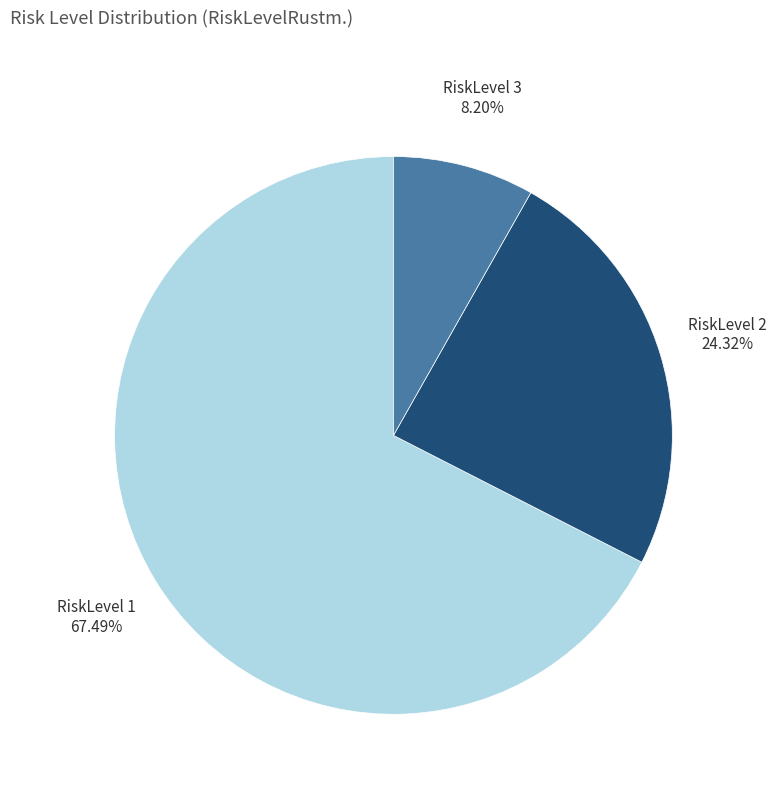

Is RiskLevel 1 the majority of the pie?

Yes